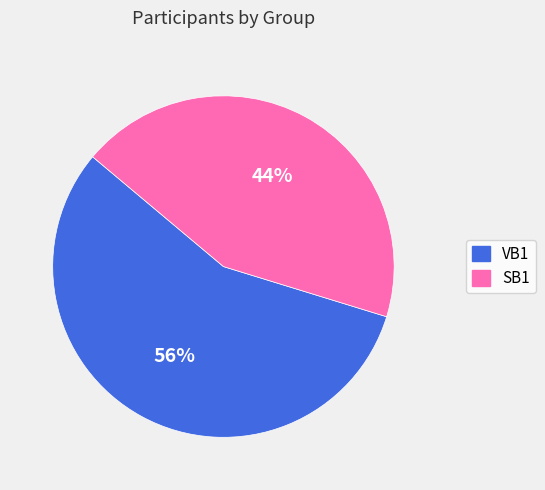

True or false: SB1 accounts for 44% of the total.

True